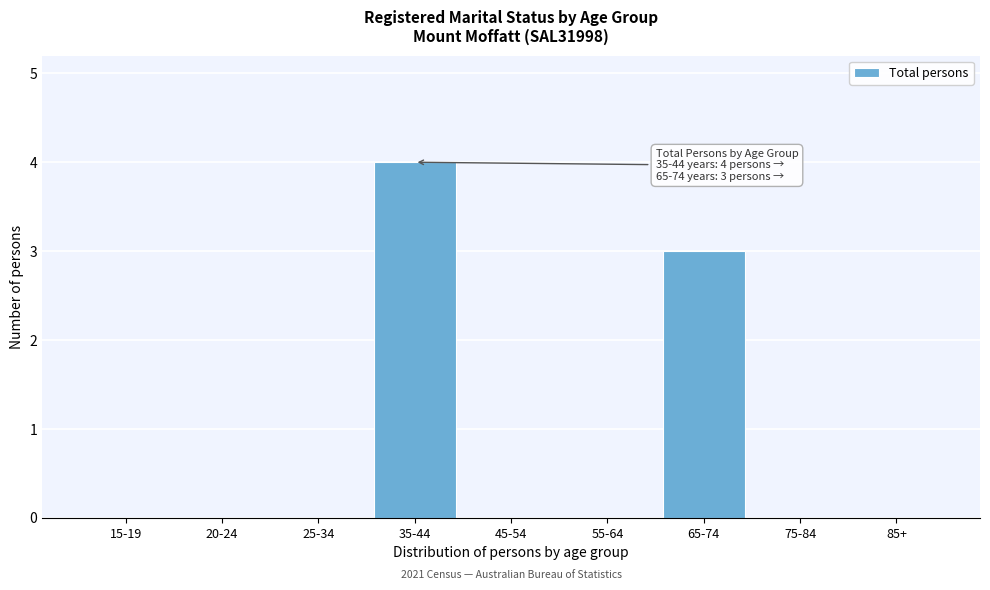

Reading left to right, extract all data points from this chart.

15-19=0	20-24=0	25-34=0	35-44=4	45-54=0	55-64=0	65-74=3	75-84=0	85+=0